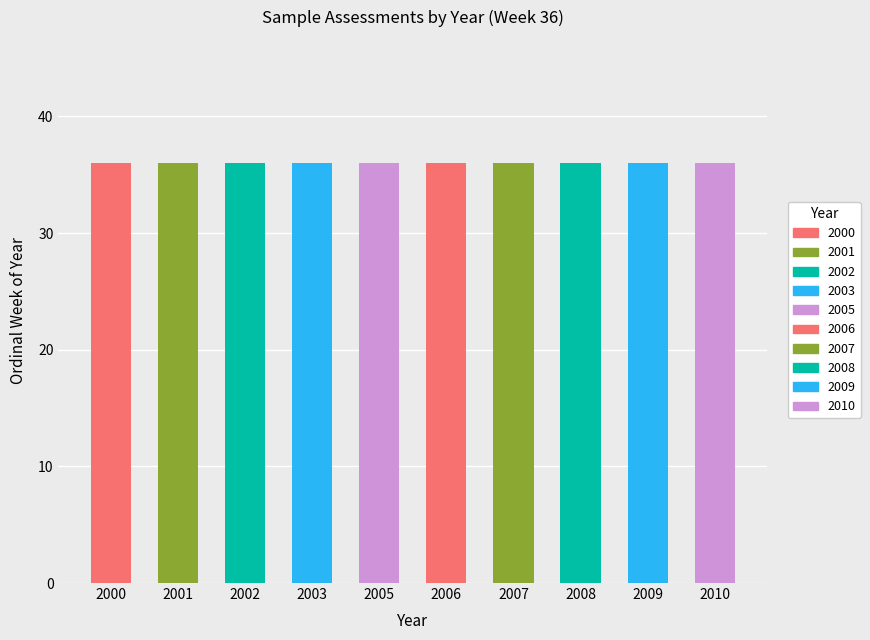

How many categories are shown in the chart?

10